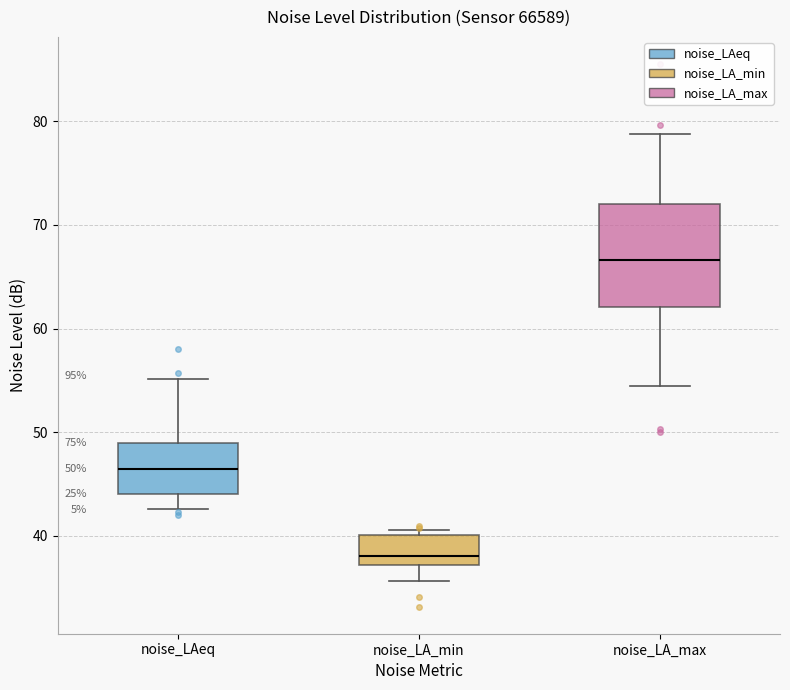

Which box's median line is the highest?

noise_LA_max